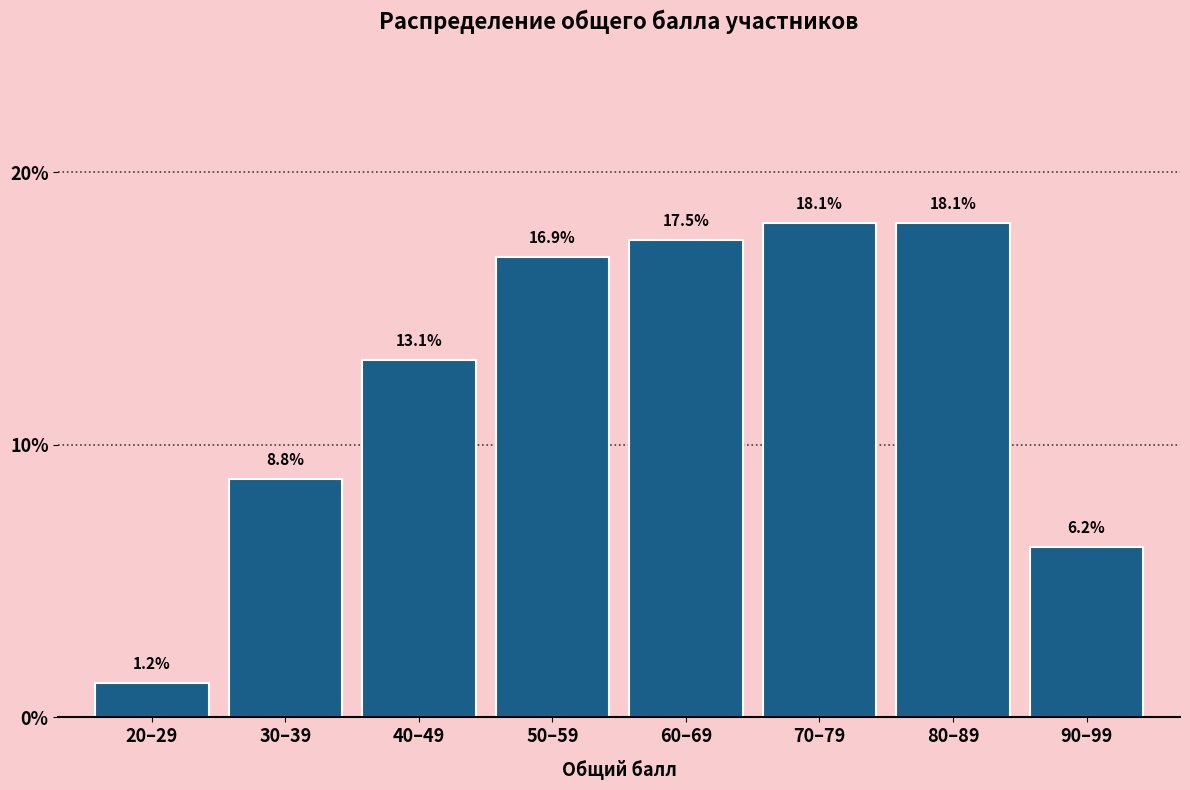

What position from the left is 70–79?

6